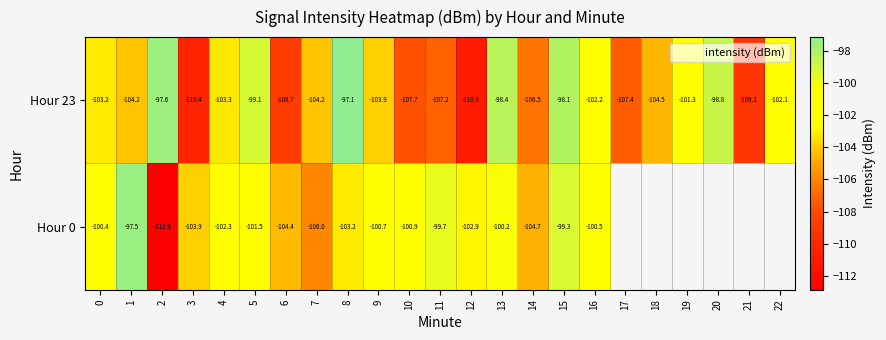

What is the minimum value for Hour 0?

-112.9